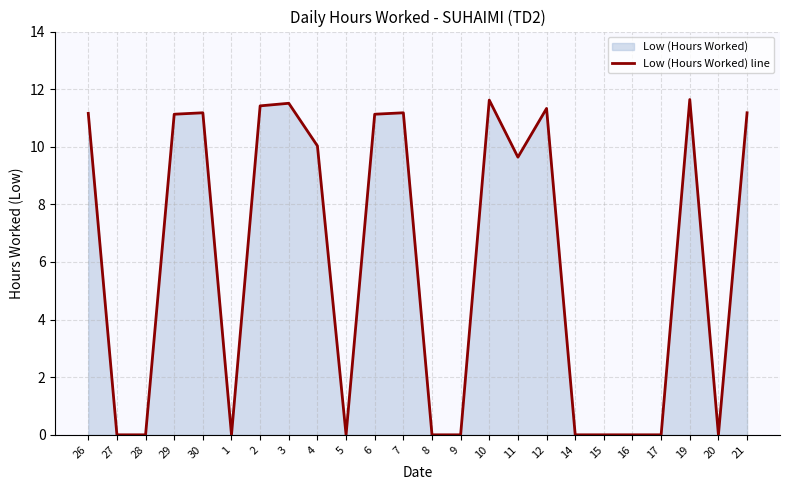

Does the chart have visible grid lines?

Yes